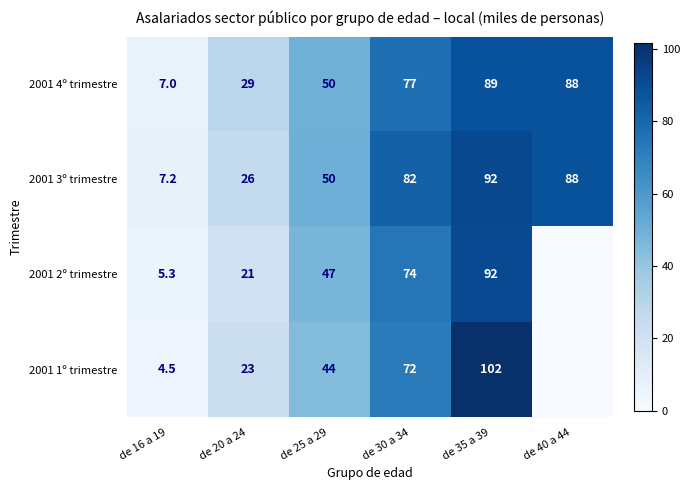

The 2001 3º trimestre series shows 20.5 at de 40 a 44. True or false?

False